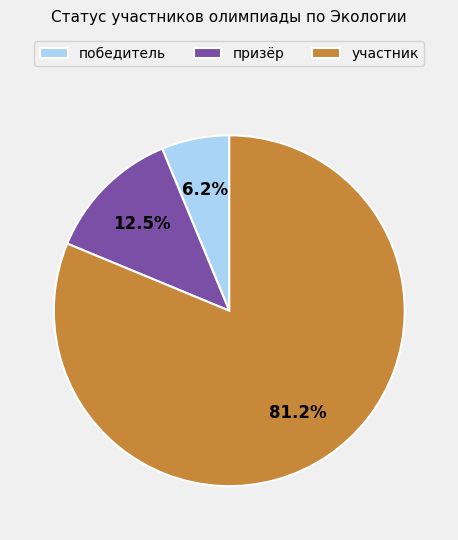

Is the sum of победитель and призёр greater than half?

No